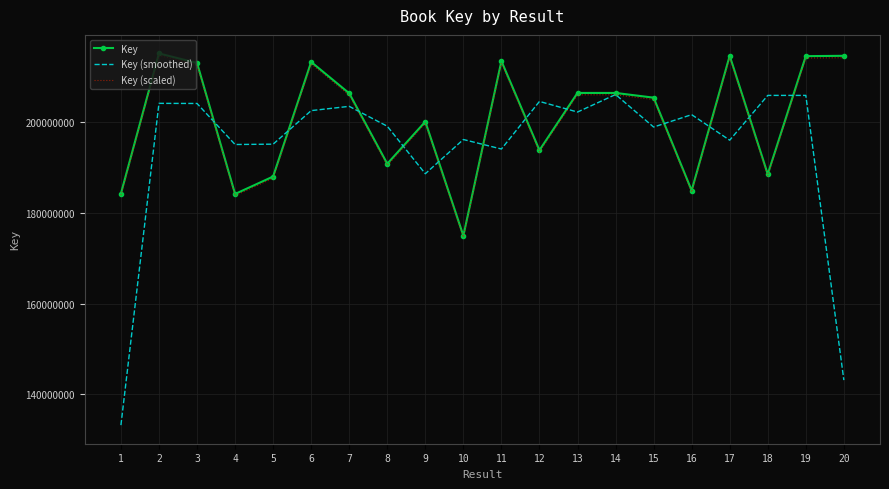

What is the average value of the Key series?

200695034.5